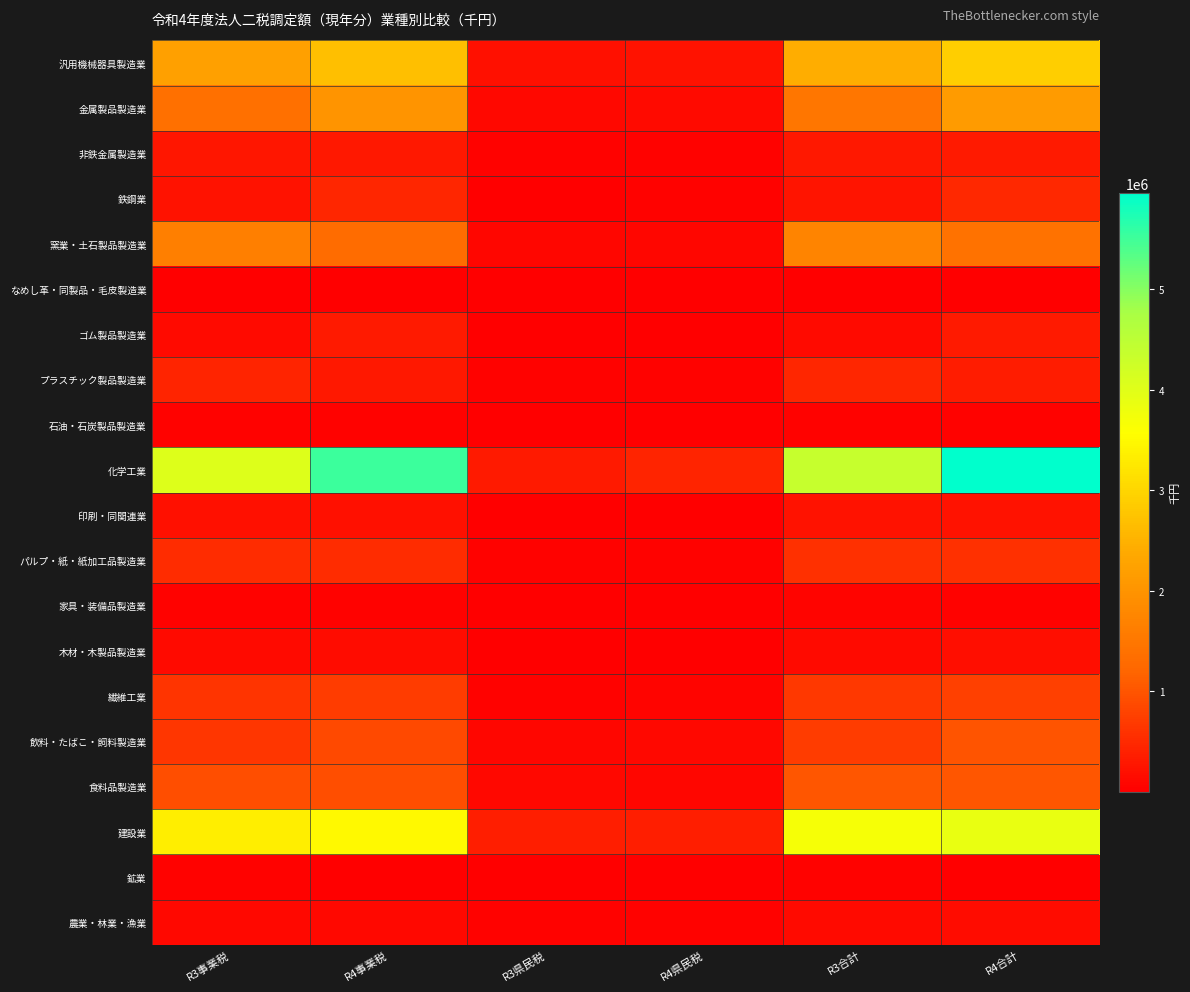

What is the total value across all series at R4合計?

21655152